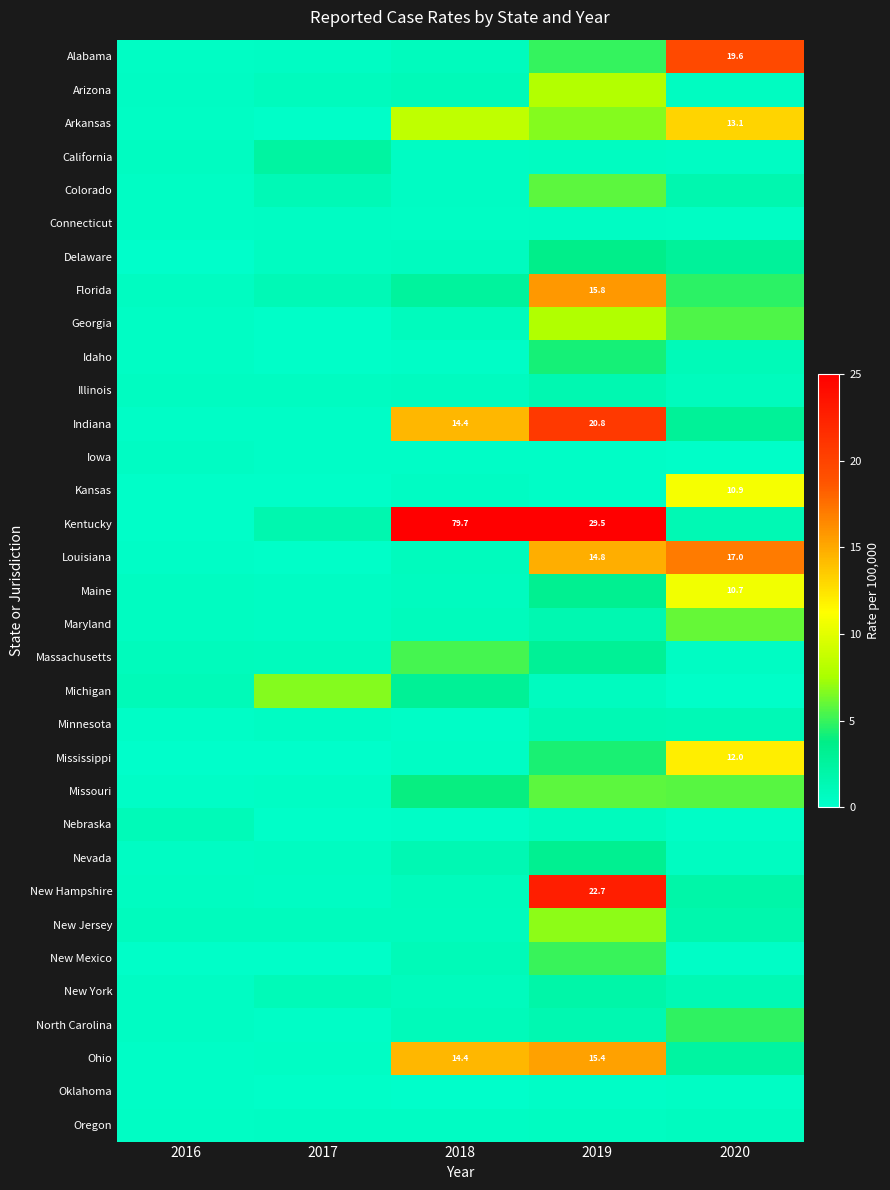

What is the difference between the Louisiana values at 2019 and 2020?

2.2